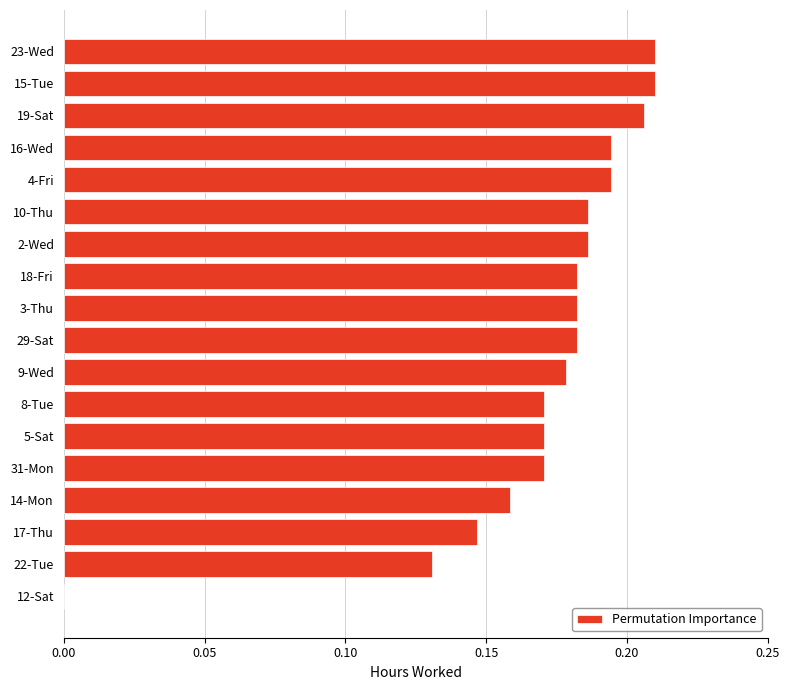

Are the bars horizontal?

Yes